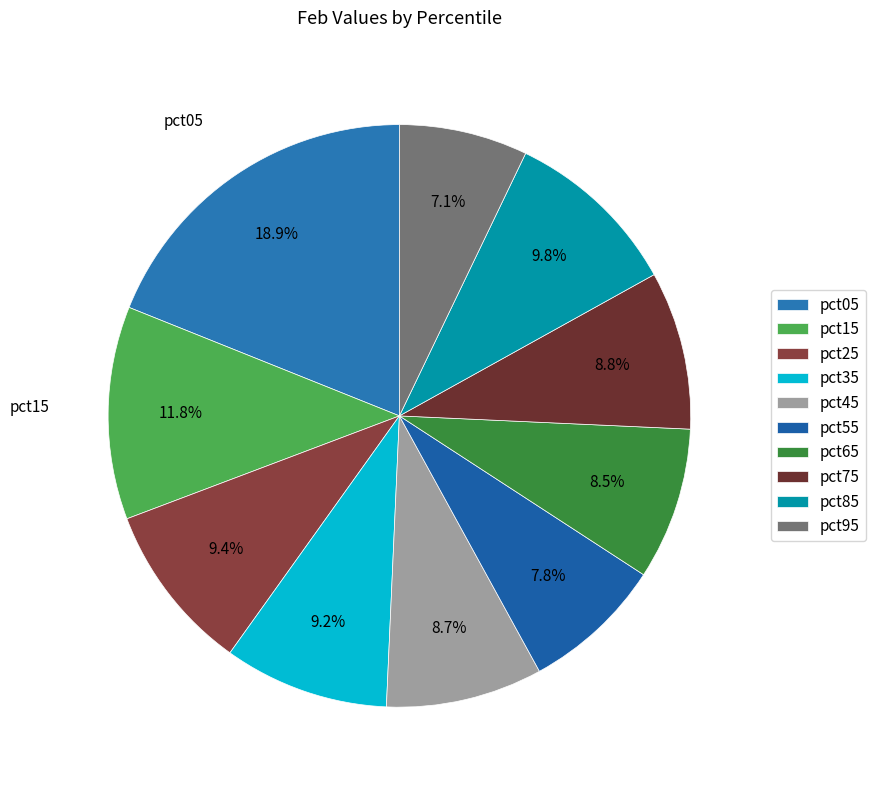

Between pct95 and pct15, which is larger?

pct15